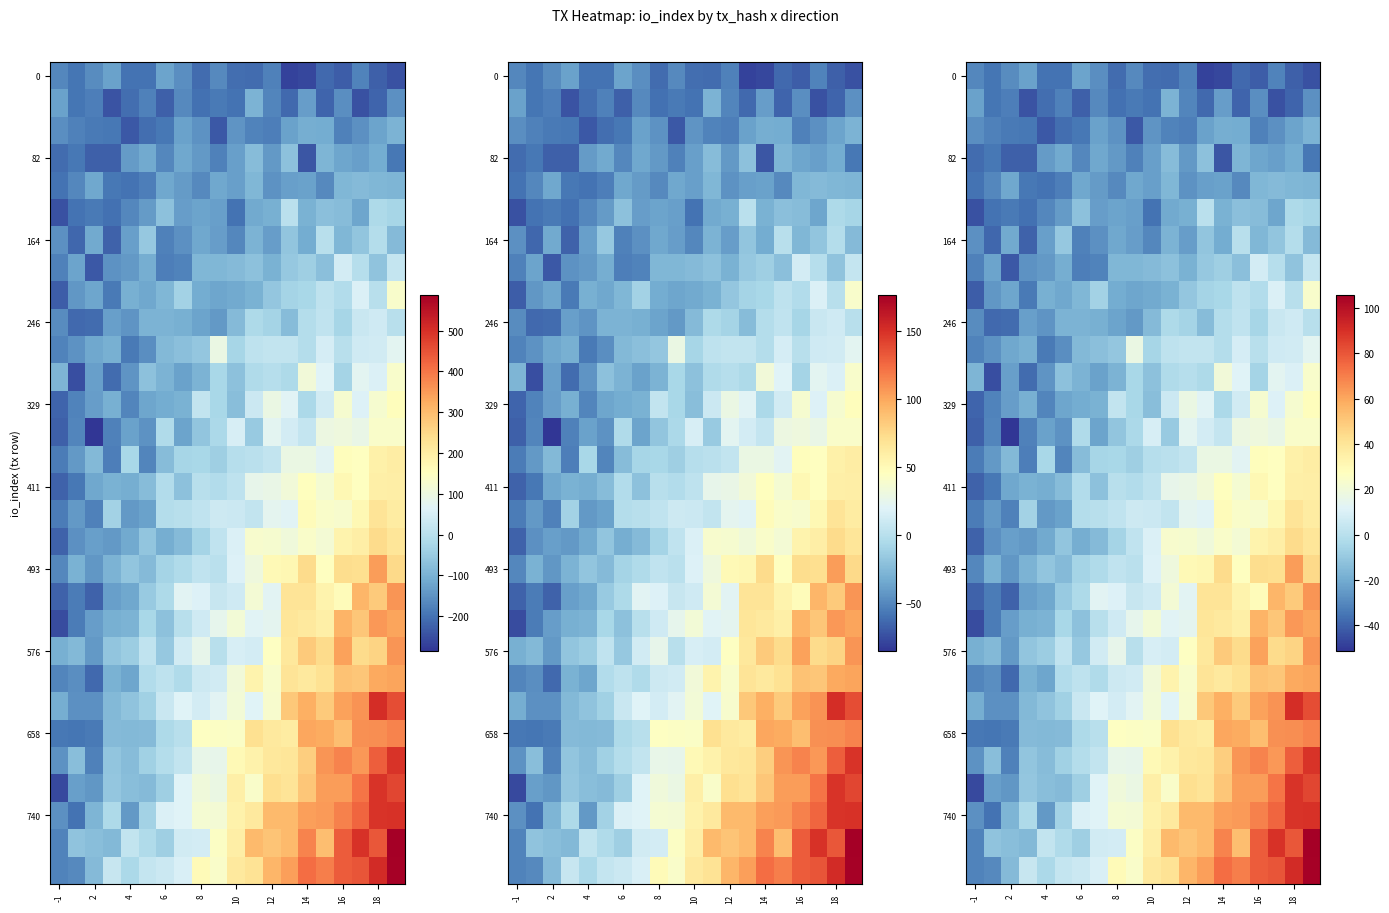

How many positive values does the 493 series have?

12